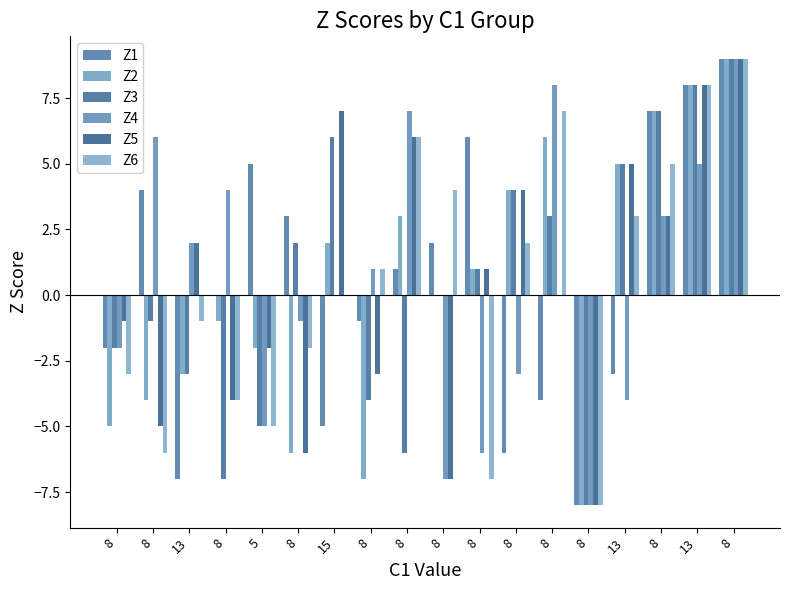

Are the bars grouped side by side (vs. stacked)?

Yes